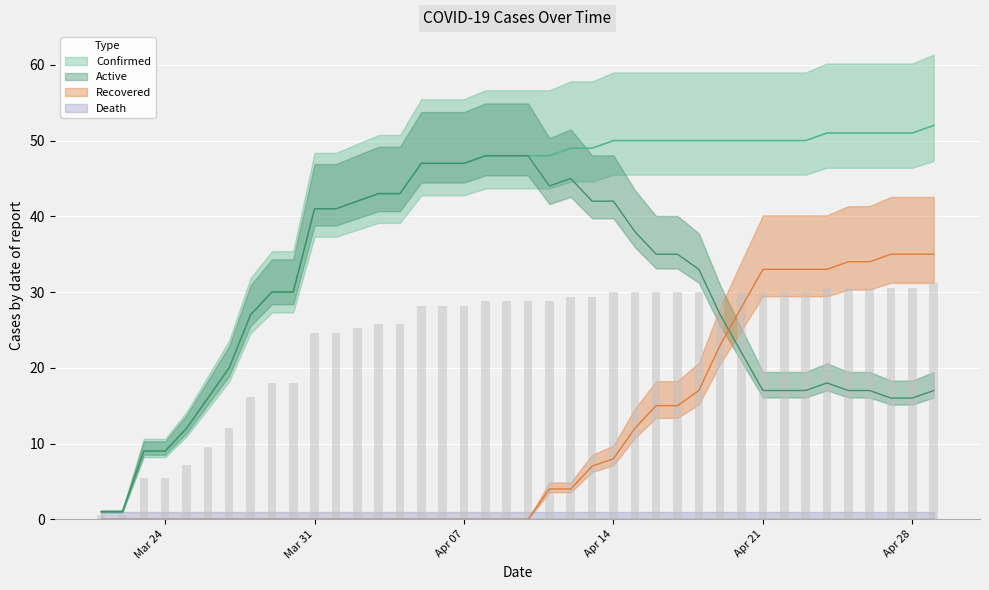

Between 2020-04-02 and 2020-04-18, which series saw the biggest shift?

Recovered